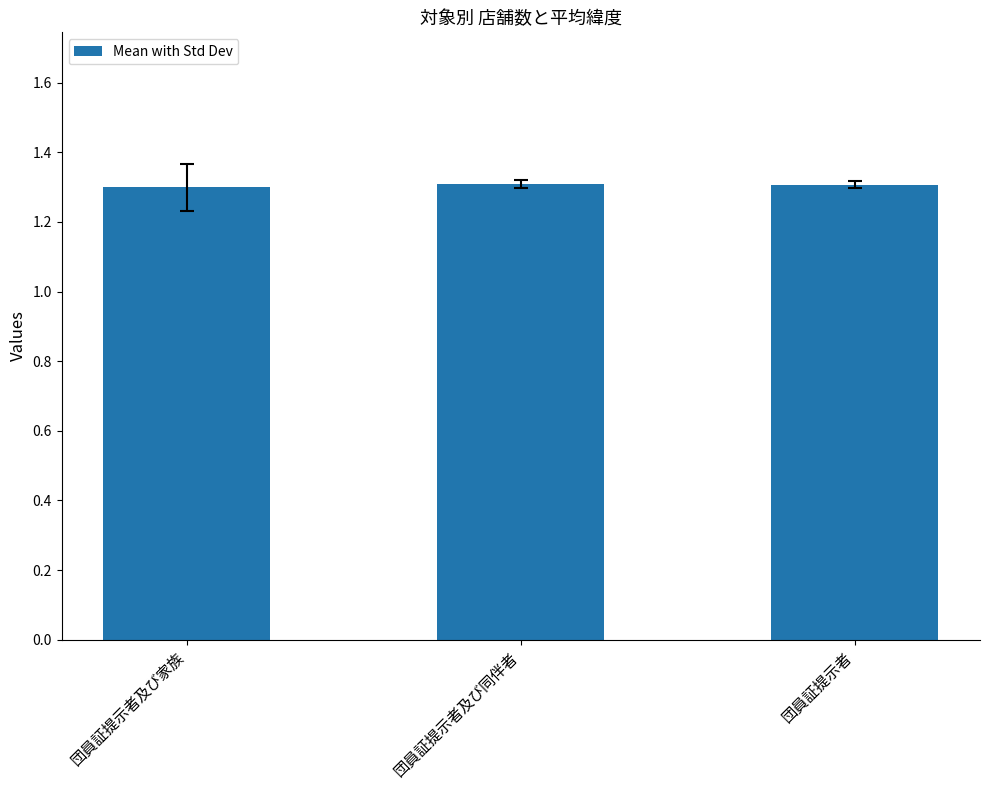

The value at 団員証提示者 is 1.9. True or false?

False